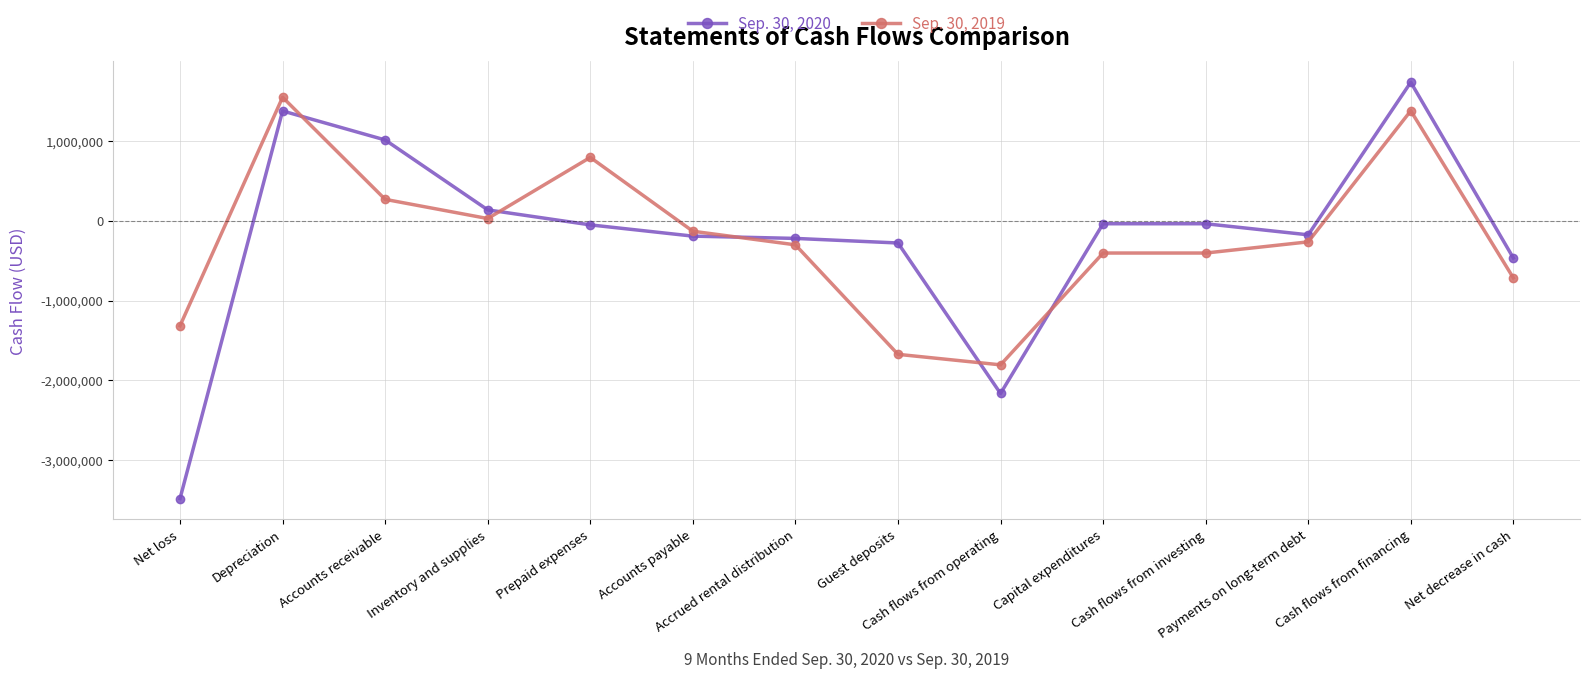

What is the difference between the Sep. 30, 2019 values at Accounts receivable and Accounts payable?

399331